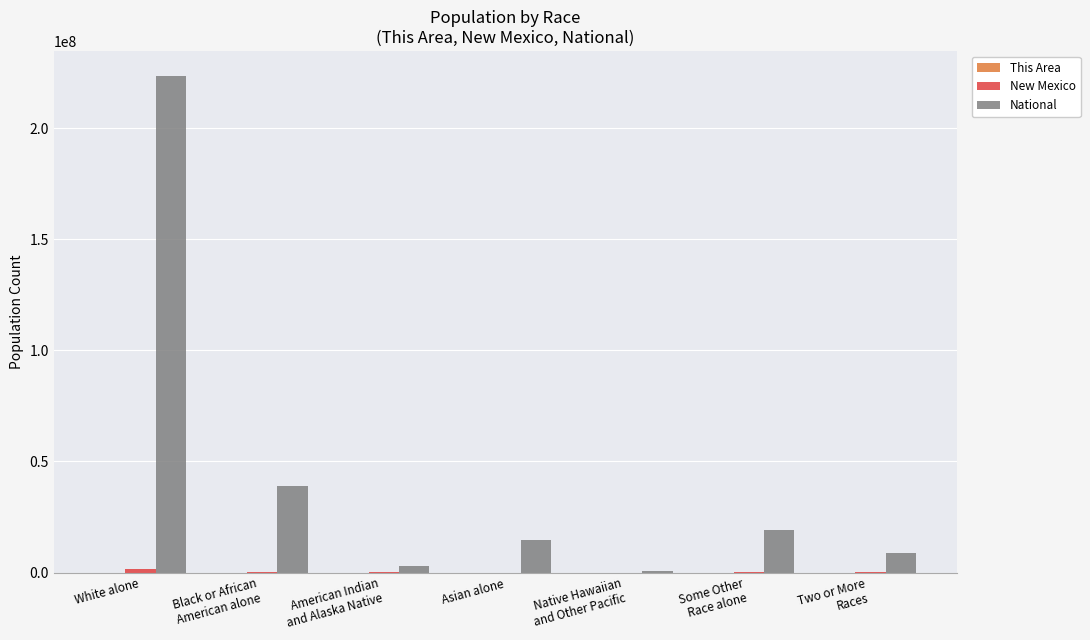

Which category has the highest value in the National series?

White alone